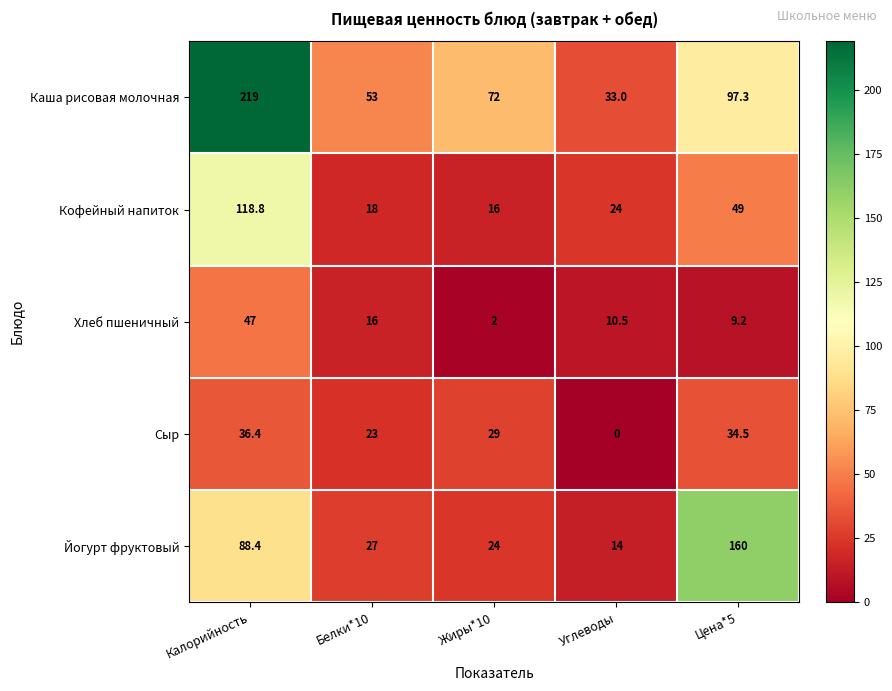

List the series in order of their peak value, highest first.

Каша рисовая молочная, Йогурт фруктовый, Кофейный напиток, Хлеб пшеничный, Сыр